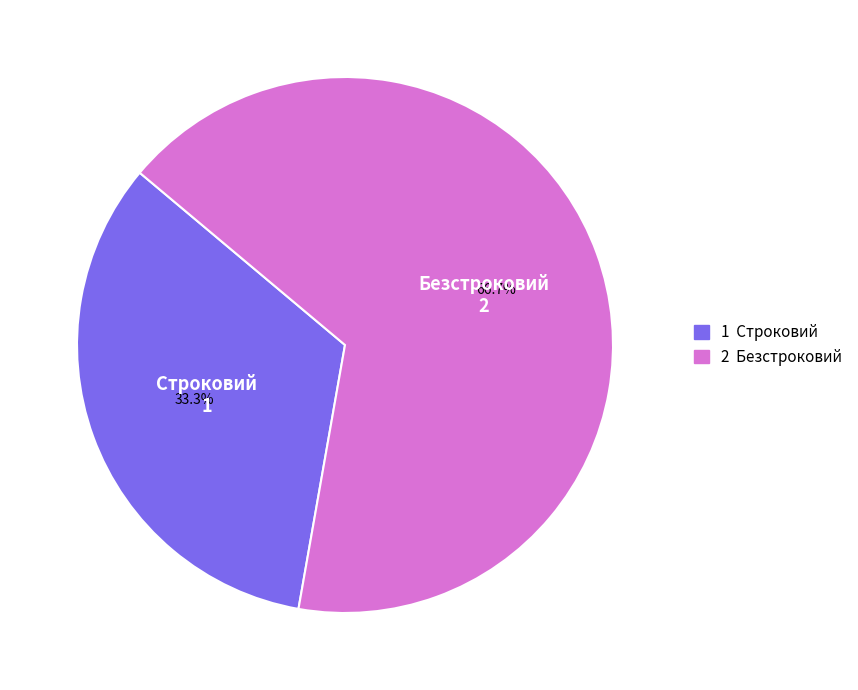

Is there a majority slice in this chart?

Yes